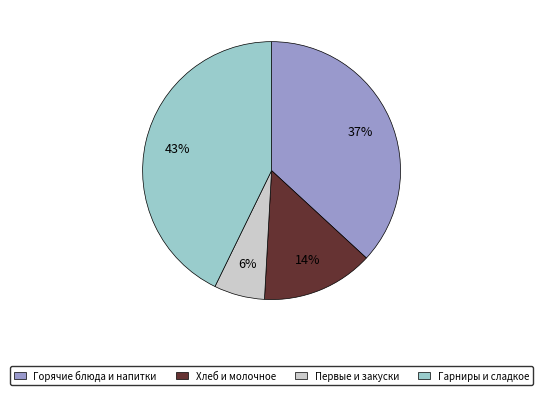

Does any single category account for the majority?

No